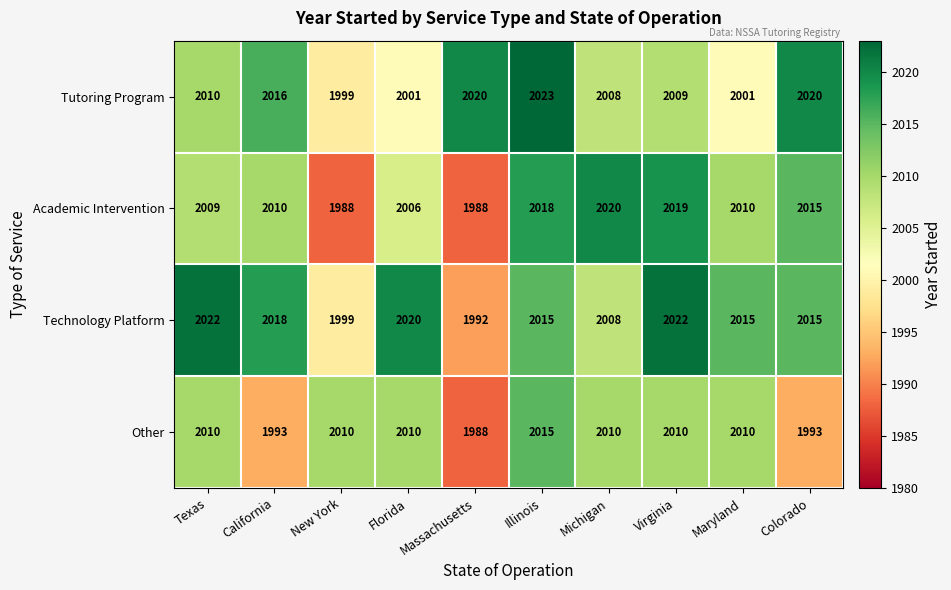

What is the difference between the highest and lowest values at Maryland?

14